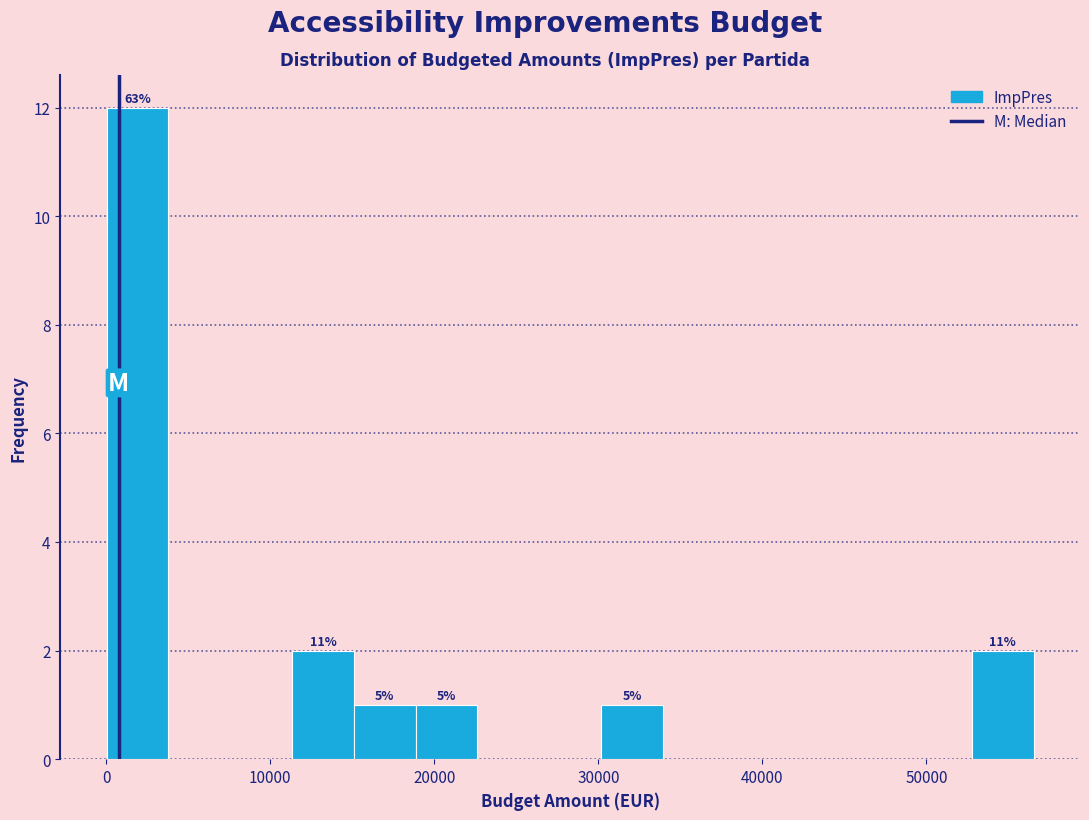

Read against the x-axis, roughly where is the centre of the tallest bar?

2000